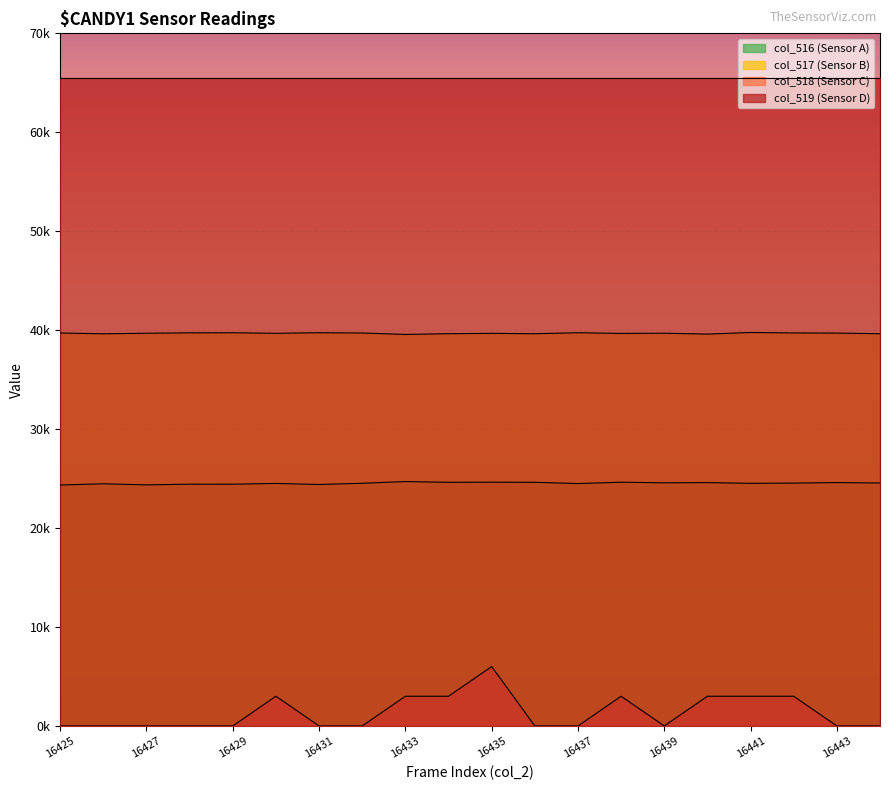

At which category is the sum across all series the highest?

16435